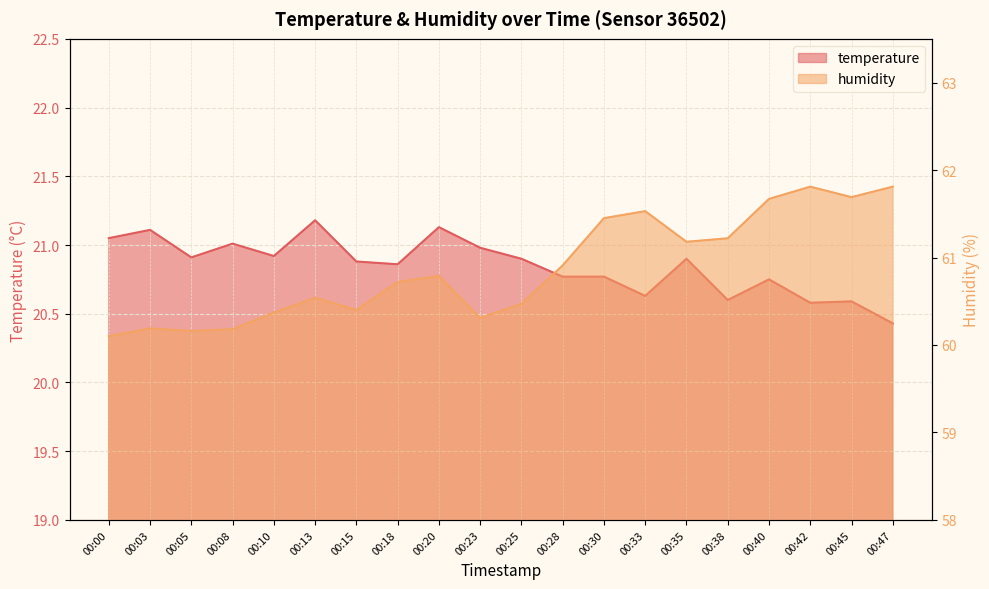

Rank the series by their average value, from highest to lowest.

humidity, temperature